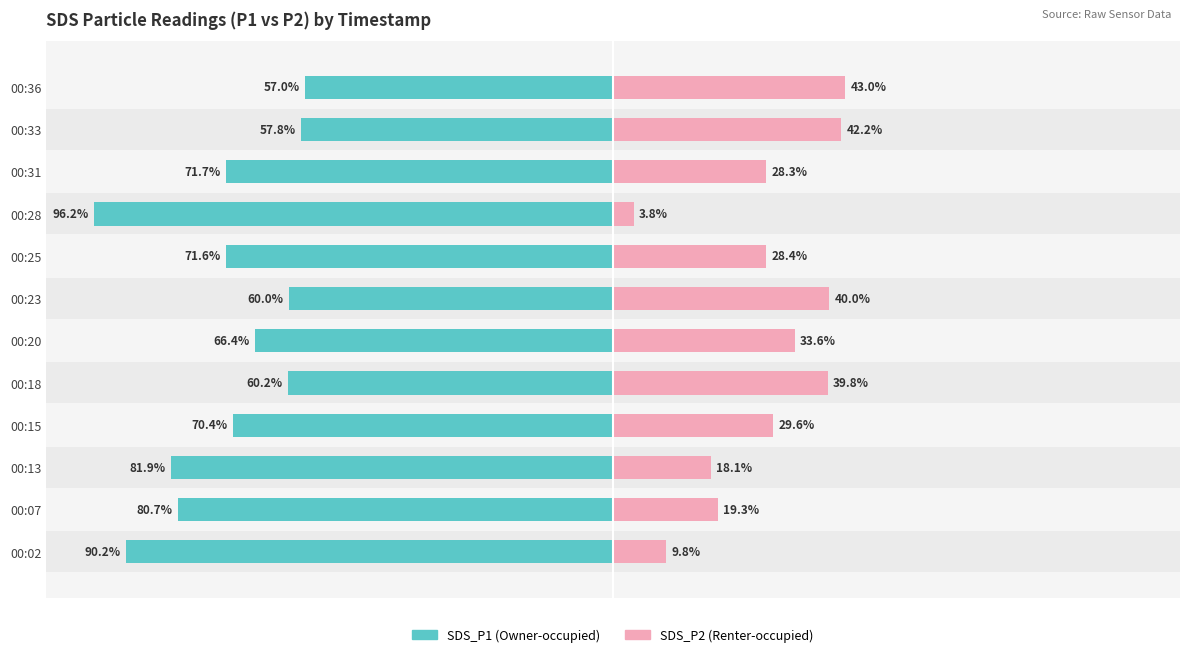

What is the difference between the second highest and minimum values in the SDS_P2 (Renter-occupied) series?

38.4